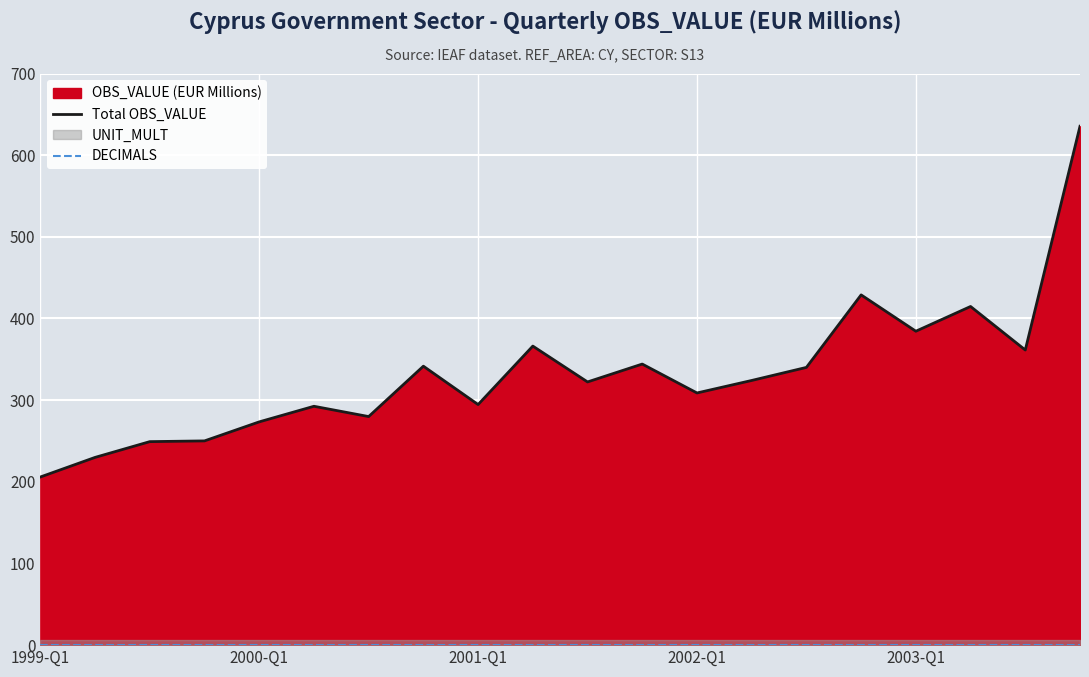

Reading left to right, extract all data points from this chart.

Total OBS_VALUE: 205.9	229.9	249.2	250.1	273.4	292.5	279.9	341.6	294.6	366.2	322.3	344.2	308.8	324.1	340.1	428.9	384.4	414.7	361.4	635.4
DECIMALS: 0.0	0.0	0.0	0.0	0.0	0.0	0.0	0.0	0.0	0.0	0.0	0.0	0.0	0.0	0.0	0.0	0.0	0.0	0.0	0.0